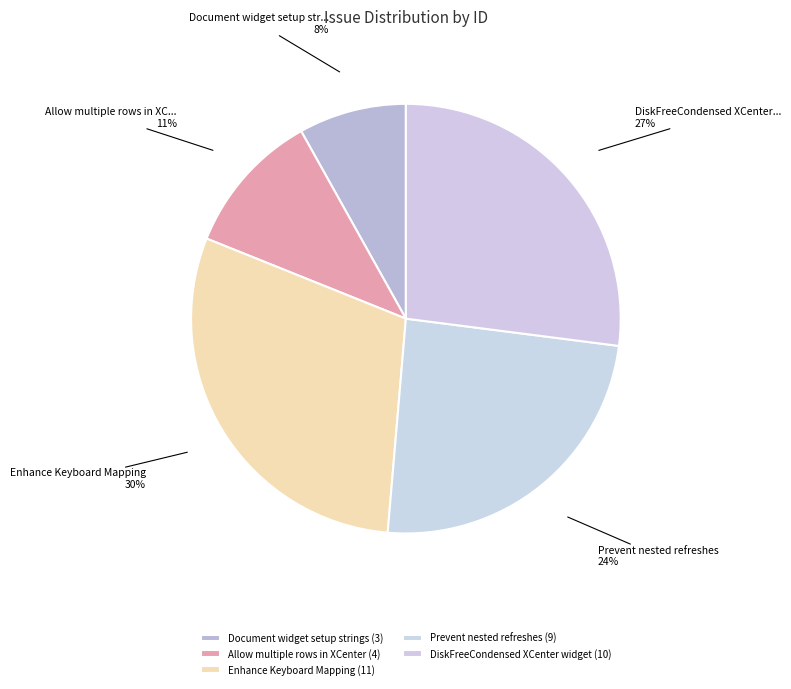

How many slices are in this pie chart?

5